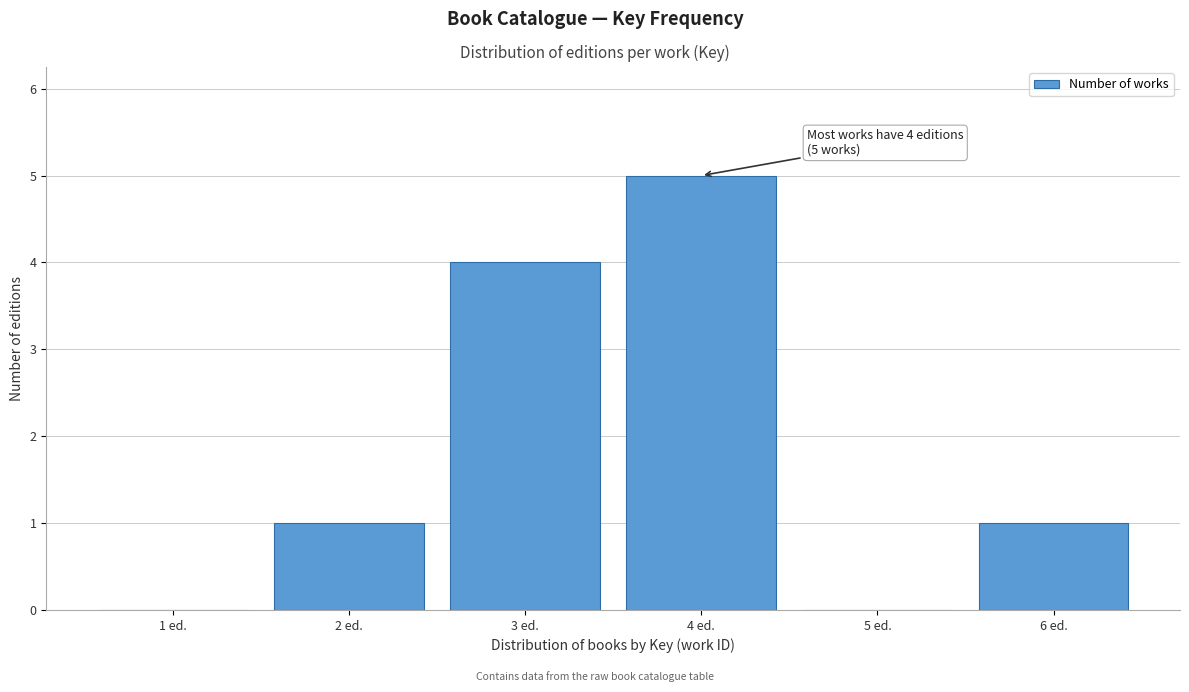

Reading right to left, transcribe all the data shown in this chart.

6 ed.=1	5 ed.=0	4 ed.=5	3 ed.=4	2 ed.=1	1 ed.=0